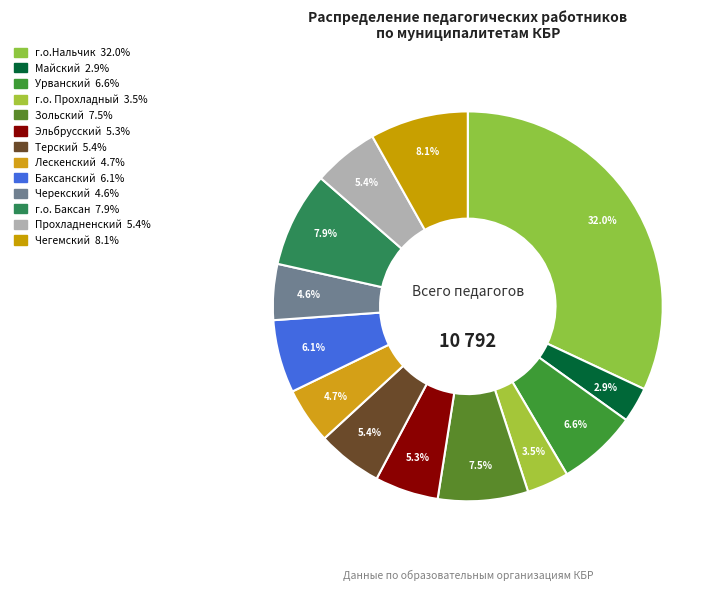

Count the number of slices in the pie.

13